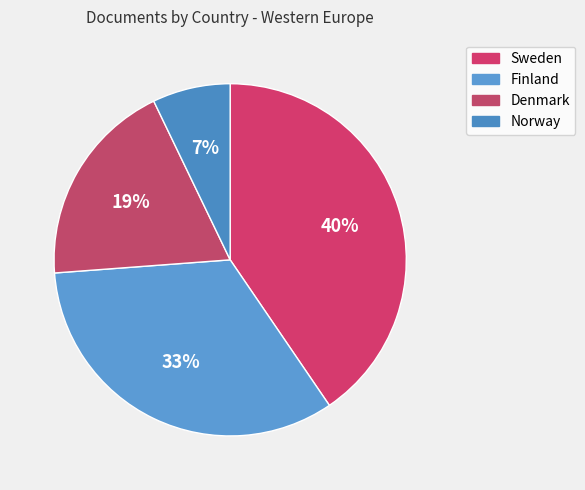

Is there any slice that represents more than half of the pie?

No